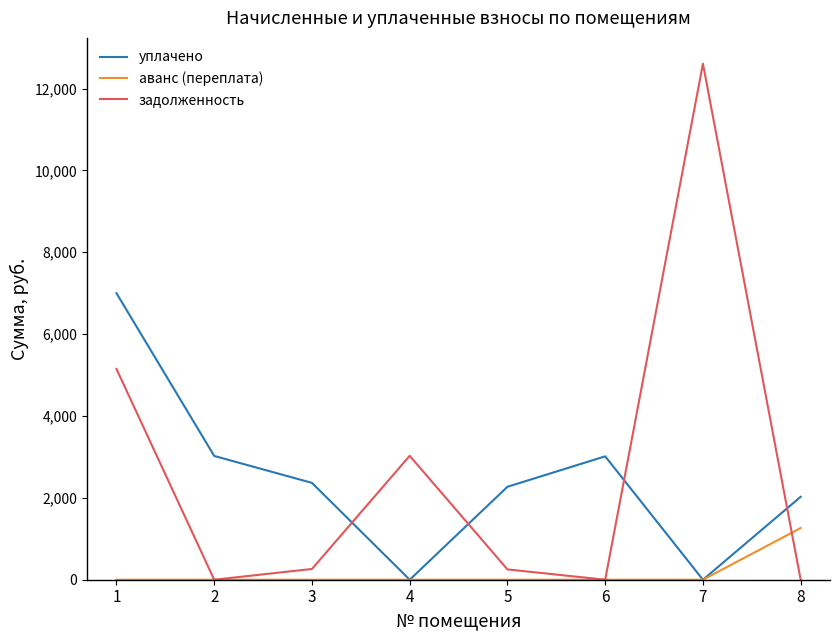

What is the average value of the уплачено series?

2462.6